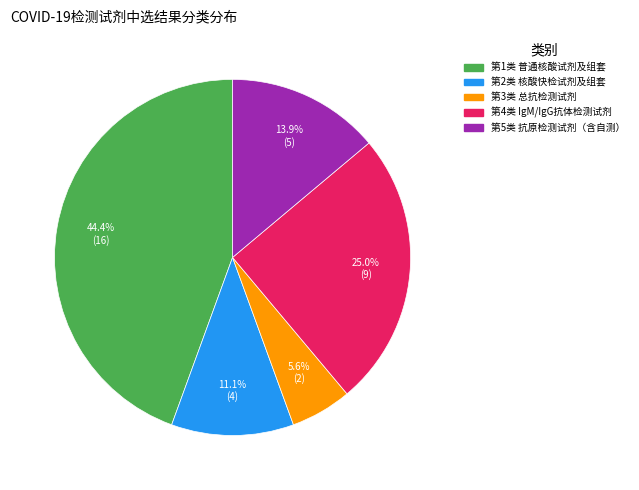

How many segments does this pie chart have?

5